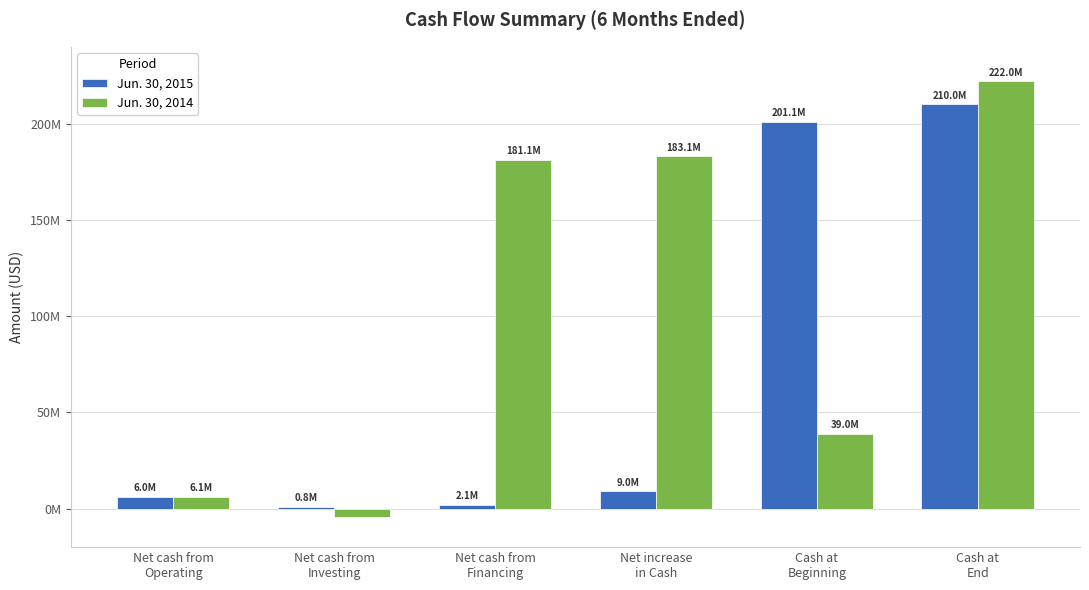

What are all the series names shown in the legend?

Jun. 30, 2015, Jun. 30, 2014